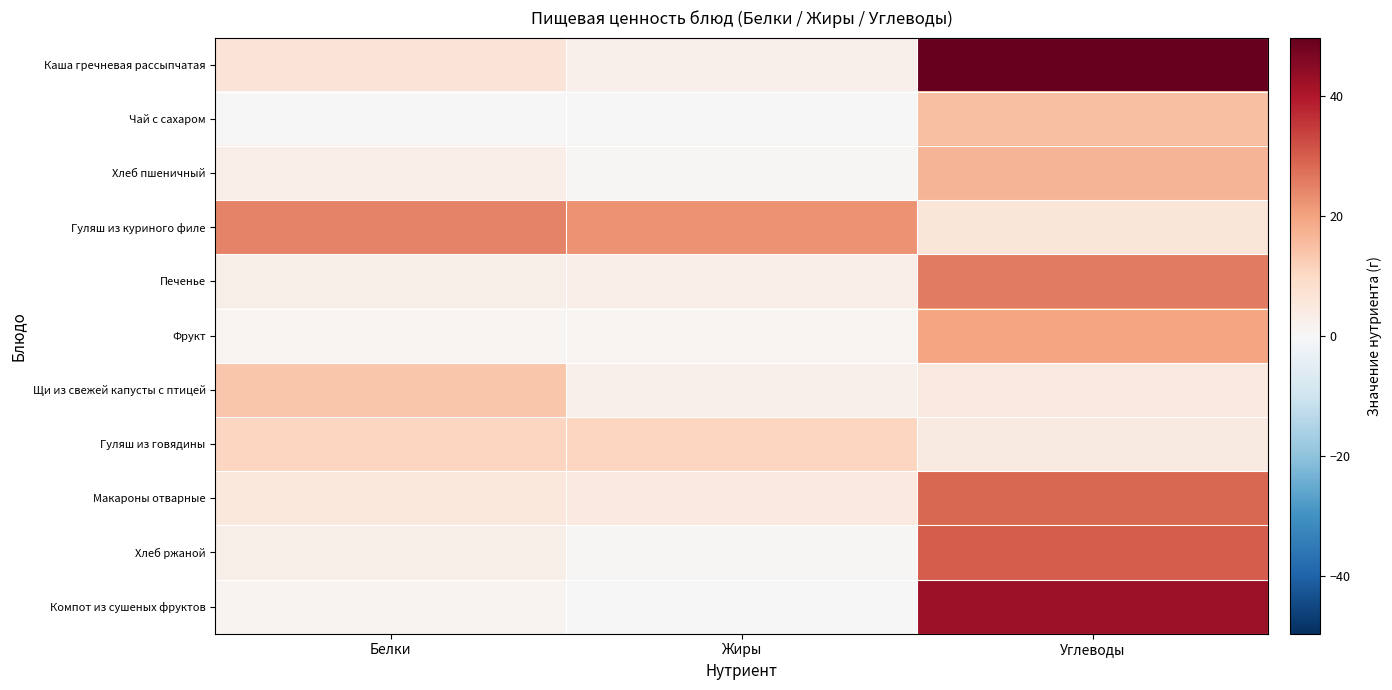

Which series has the largest total across all categories?

Каша гречневая рассыпчатая